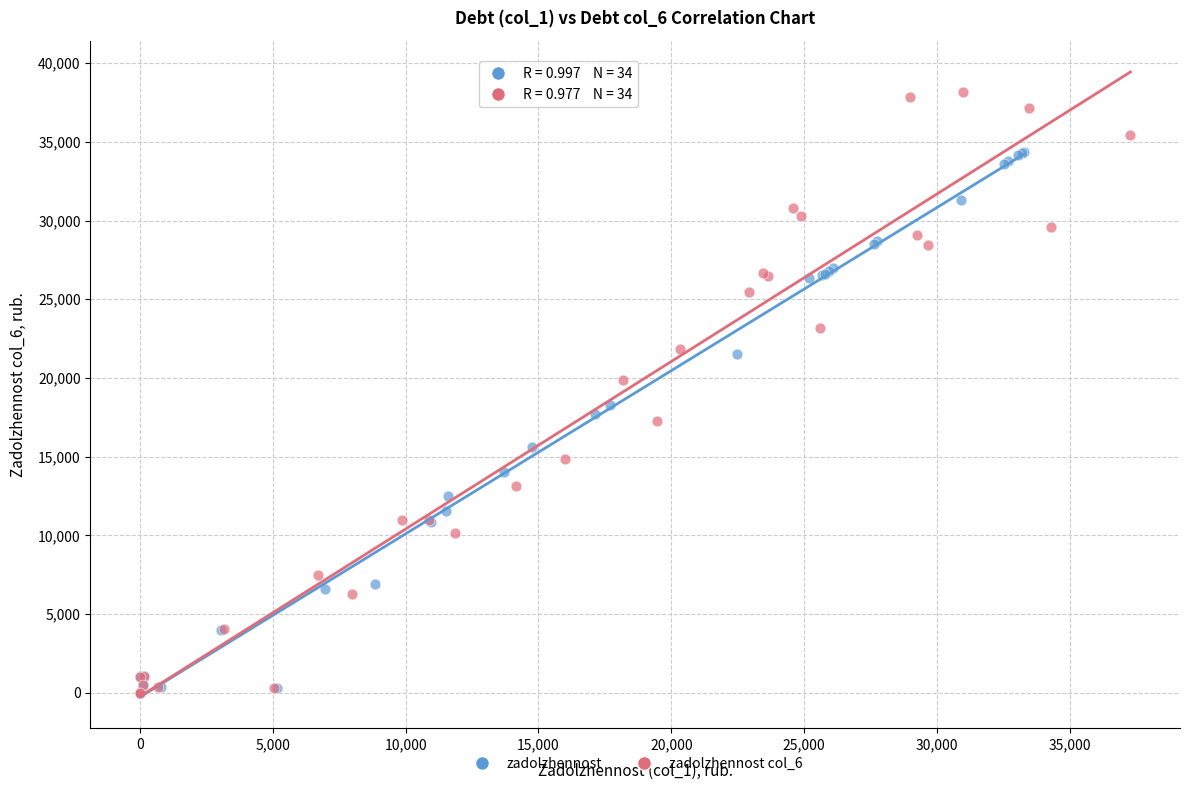

Which series reaches the maximum Y coordinate?

zadolzhennost col_6